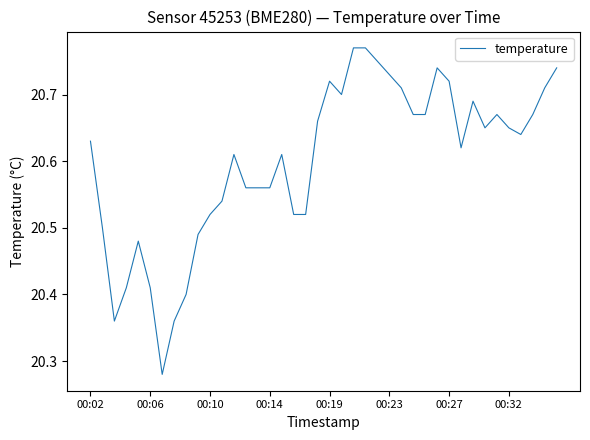

How many lines are shown in the chart?

1